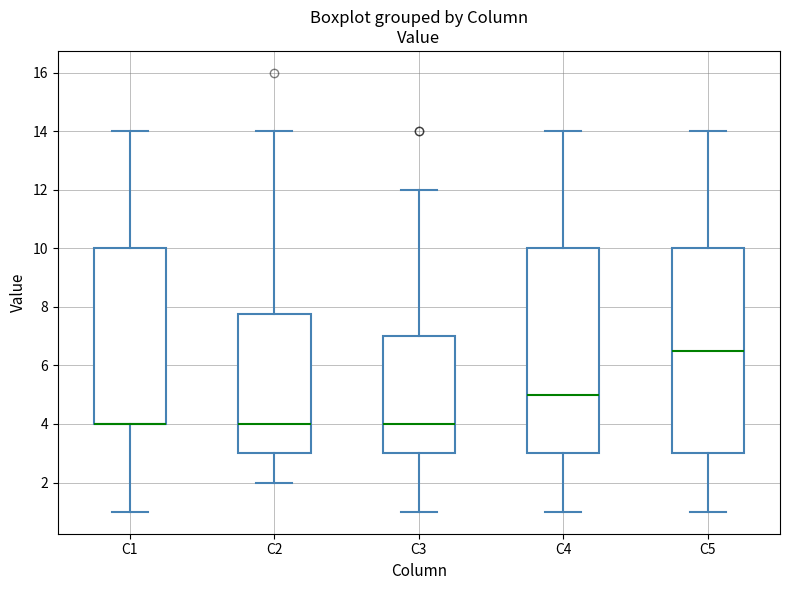

Reading left to right, transcribe this box plot: for each box, give where its median line is, the range the box spans, and where its two whiskers end, as read against the y-axis. The values are not printed on the chart, so give them approximately, as read against the axis.

C1: median 4.0 (drawn on the box's lower edge), box 4.0 to 10.0, whiskers 1.0 to 14.0
C2: median 4.0, box 3.0 to 7.8, whiskers 2.0 to 14.0
C3: median 4.0, box 3.0 to 7.0, whiskers 1.0 to 12.0
C4: median 5.0, box 3.0 to 10.0, whiskers 1.0 to 14.0
C5: median 6.6, box 3.0 to 10.0, whiskers 1.0 to 14.0